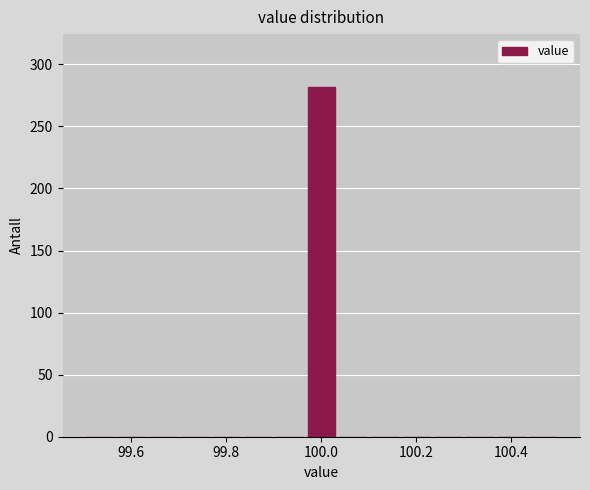

Read against the x-axis, roughly where is the centre of the tallest bar?

100.00